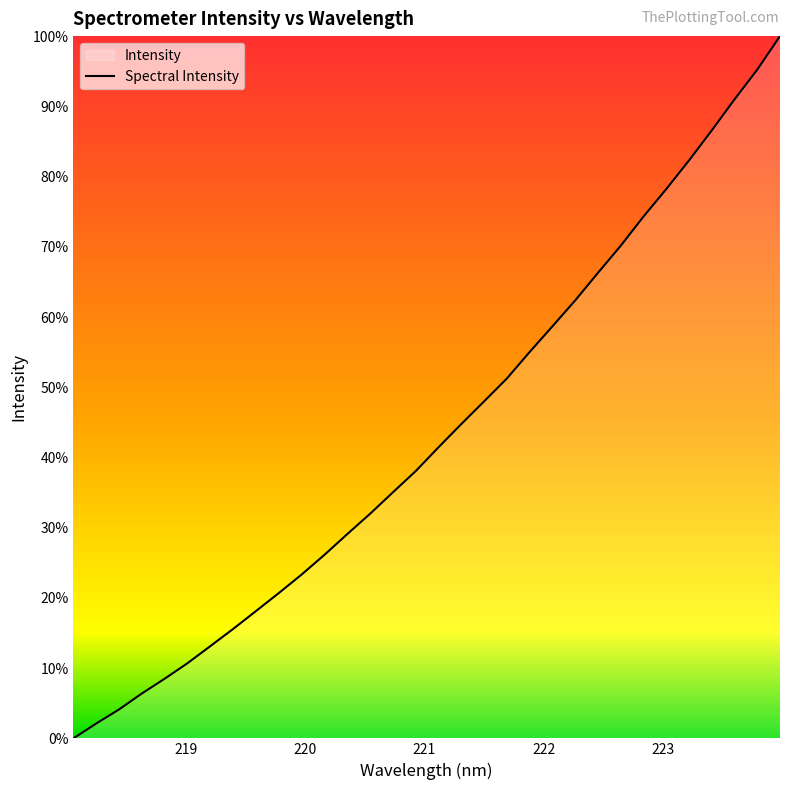

Does the chart display data point markers on the line(s)?

No